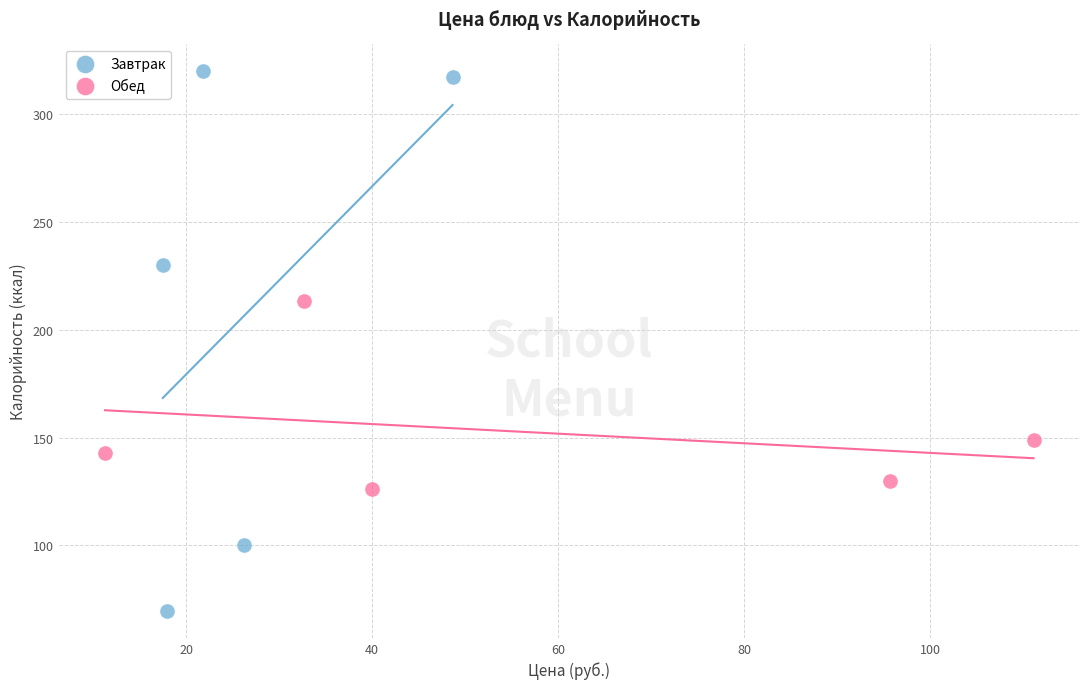

Which series has the widest spread of Y values?

Завтрак